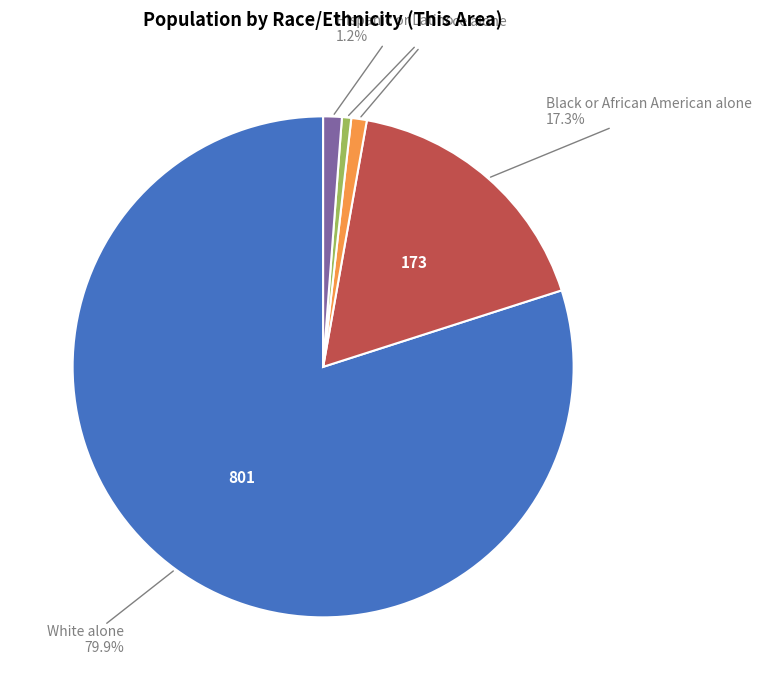

Is there any slice that represents more than half of the pie?

Yes